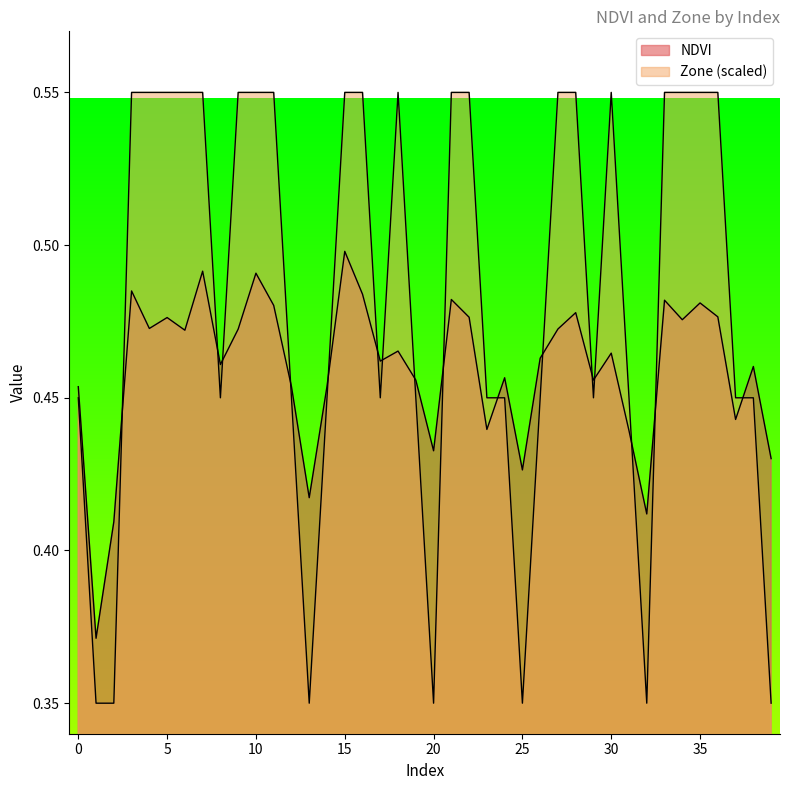

Rank the categories by NDVI value from lowest to highest.

1, 2, 32, 13, 25, 39, 20, 31, 23, 37, 0, 12, 14, 29, 19, 24, 38, 8, 17, 26, 30, 18, 6, 9, 27, 4, 34, 5, 22, 36, 28, 11, 35, 33, 21, 16, 3, 10, 7, 15